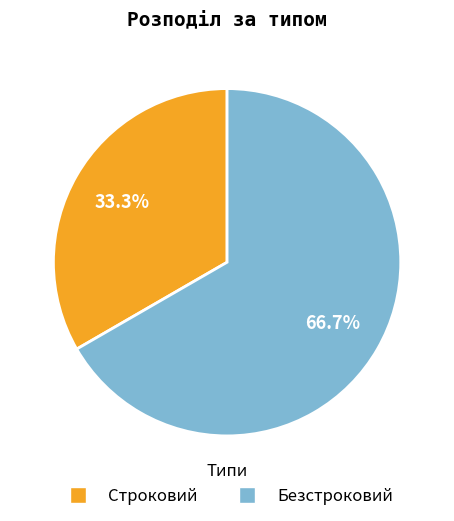

What is the ratio of the value at Строковий to the value at Безстроковий?

0.5